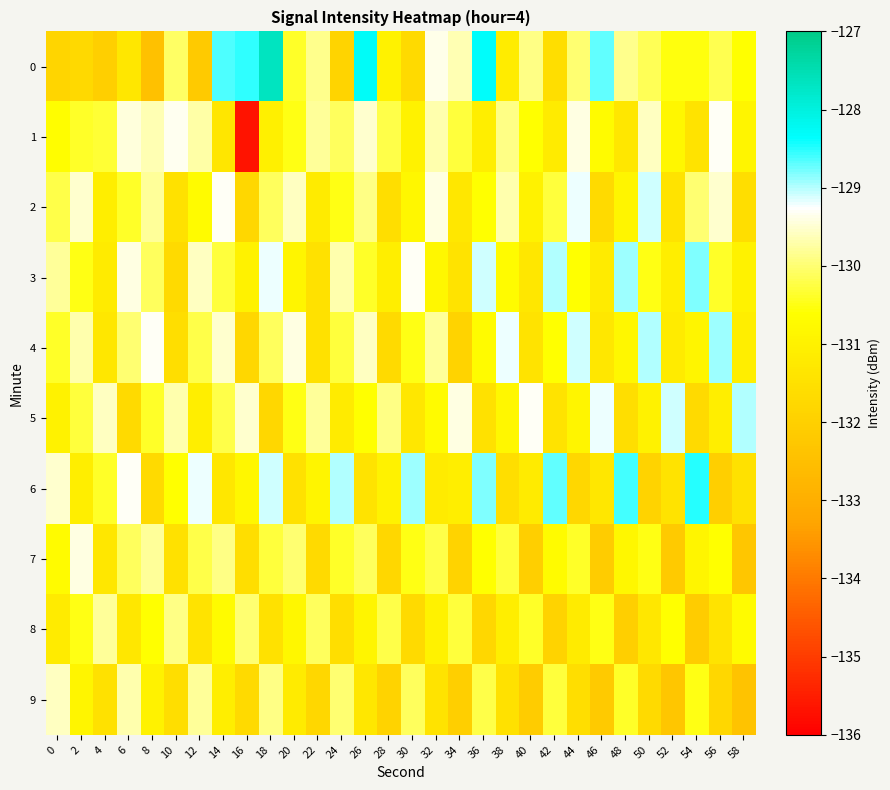

At which category is the sum across all series the highest?

18